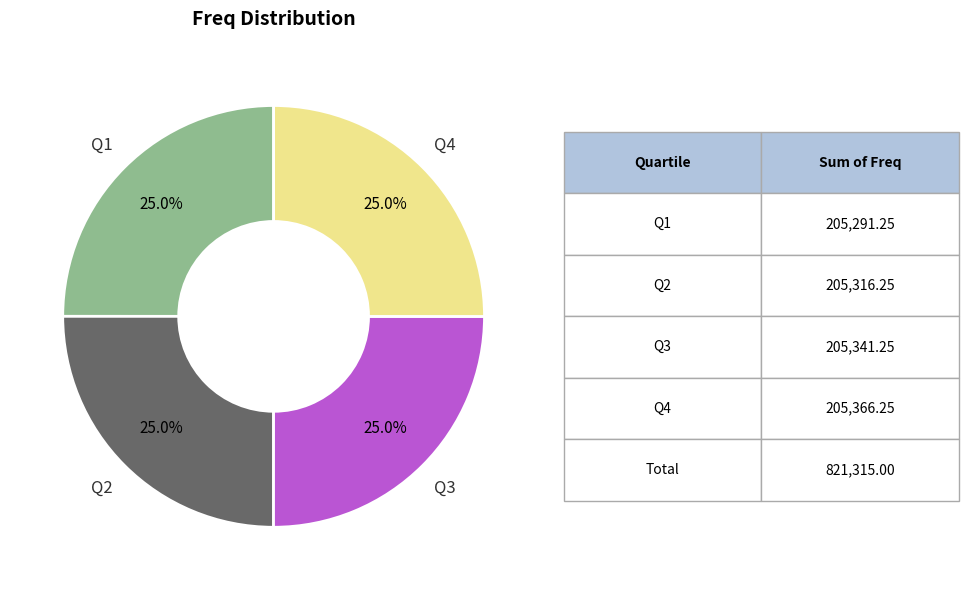

Is there a majority slice in this chart?

No